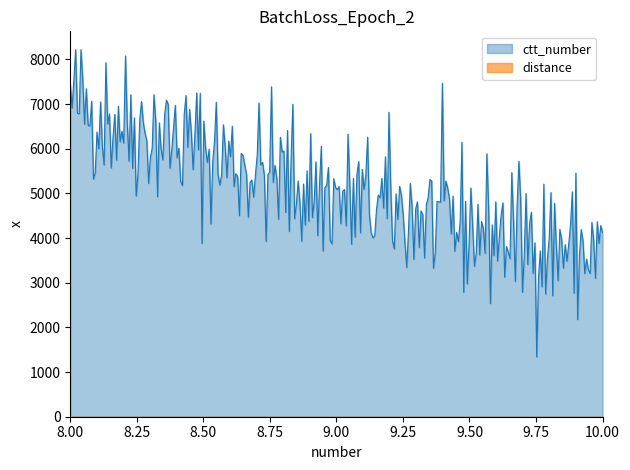

At which label is ctt_number closest to 5329?

9